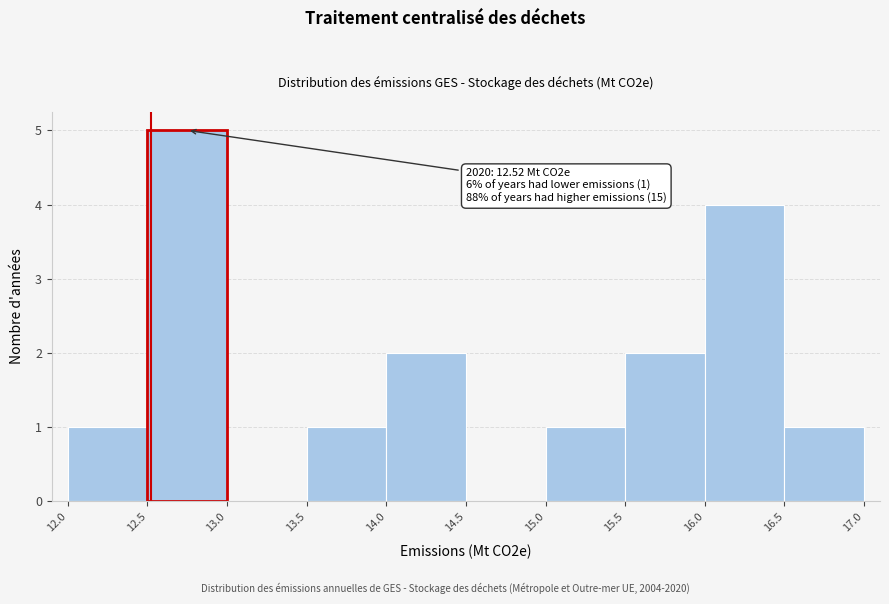

Which range on the x-axis has the tallest bar?

12.5 to 13.0